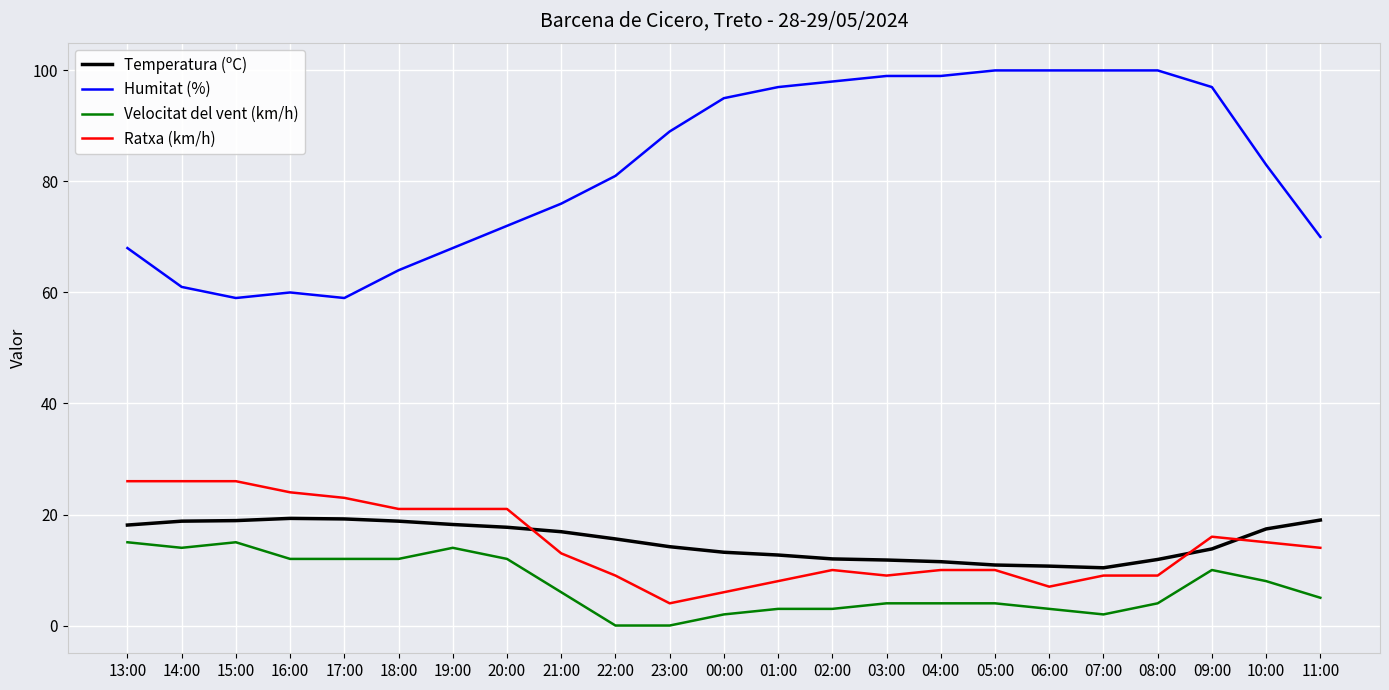

The Temperatura (ºC) series shows 15.6 at 22:00. True or false?

True